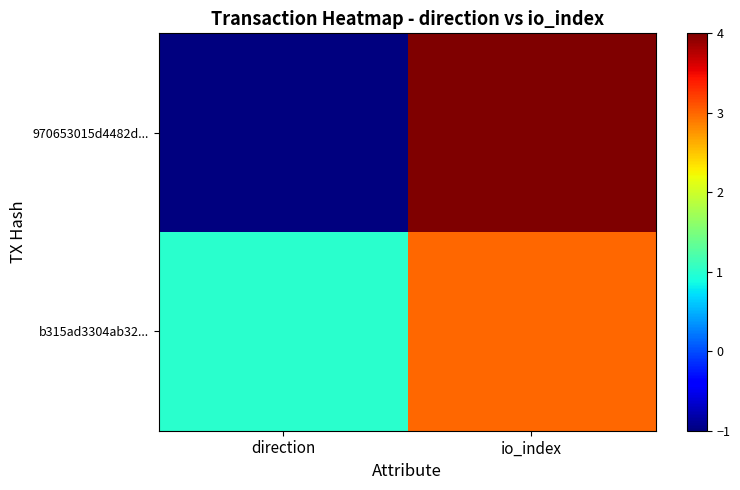

Count the number of data series in this chart.

2